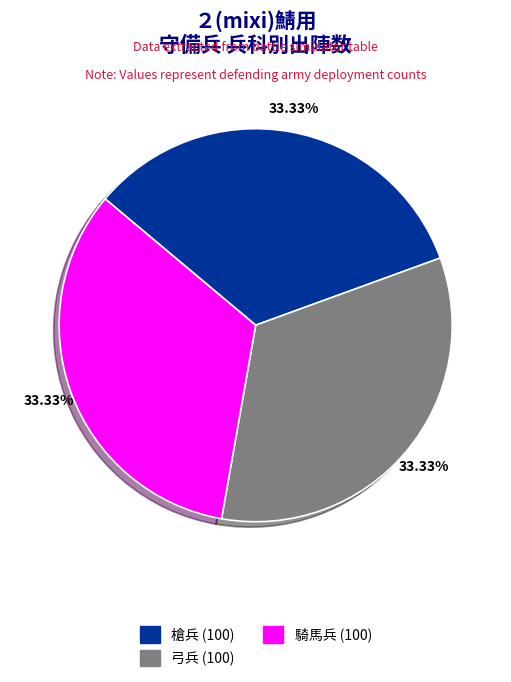

Is it true that 槍兵 is 33% of the pie?

True